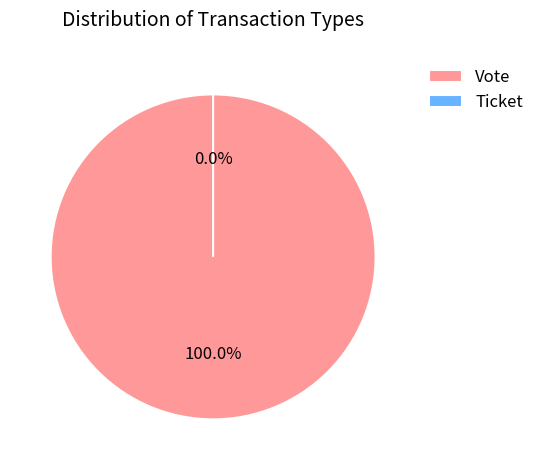

To the nearest percent, what is the difference between the Ticket and Vote slice percentages?

100%